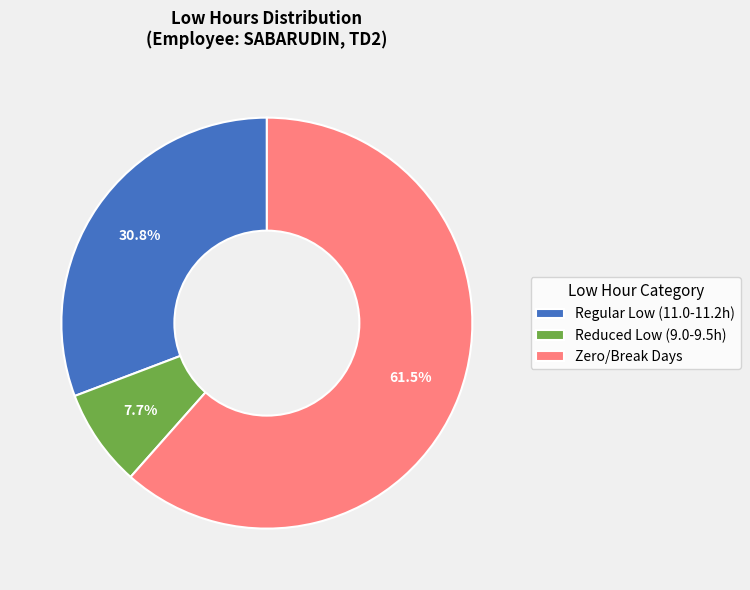

Between Zero/Break Days and Regular Low (11.0-11.2h), which is larger?

Zero/Break Days